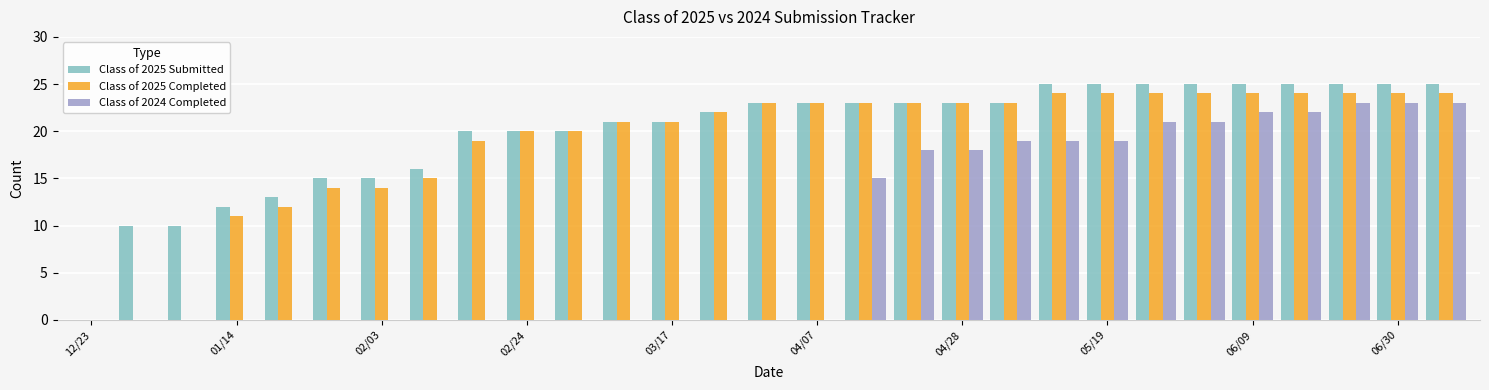

Which series has the largest total across all categories?

Class of 2025 Submitted